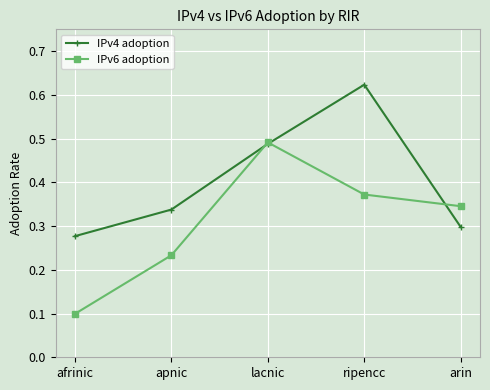

What is the label of the 3rd point from the right?

lacnic